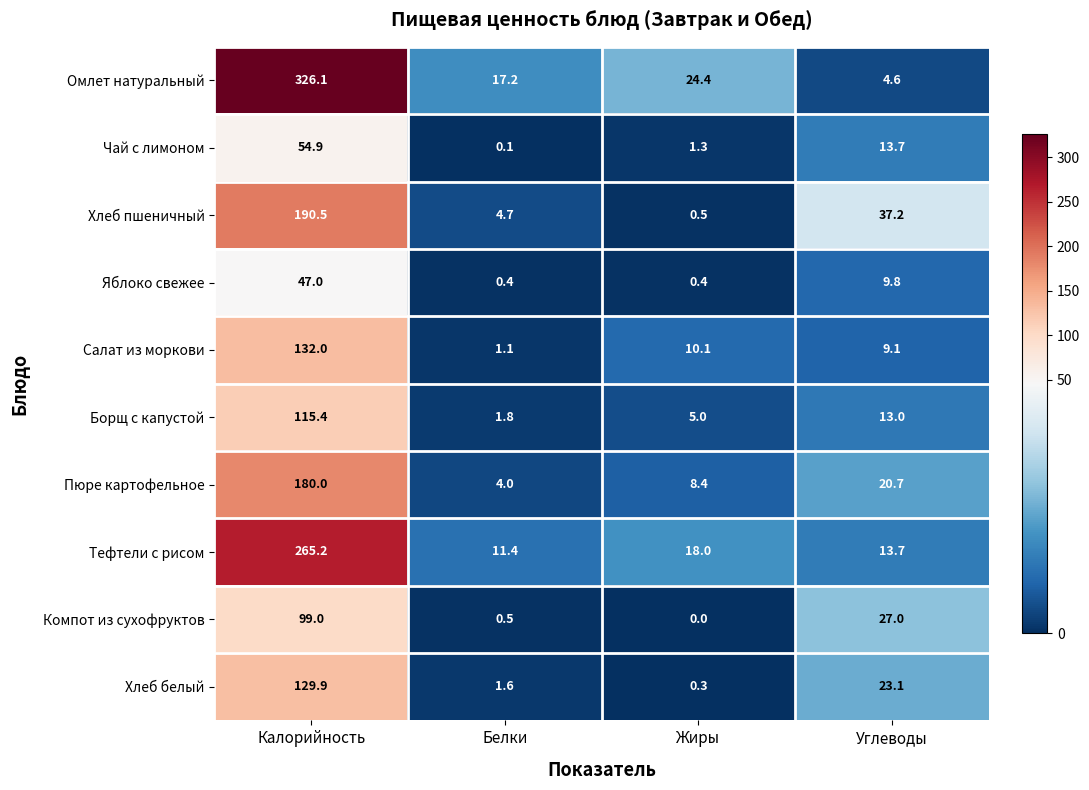

What is the sum of all Пюре картофельное values?

213.1